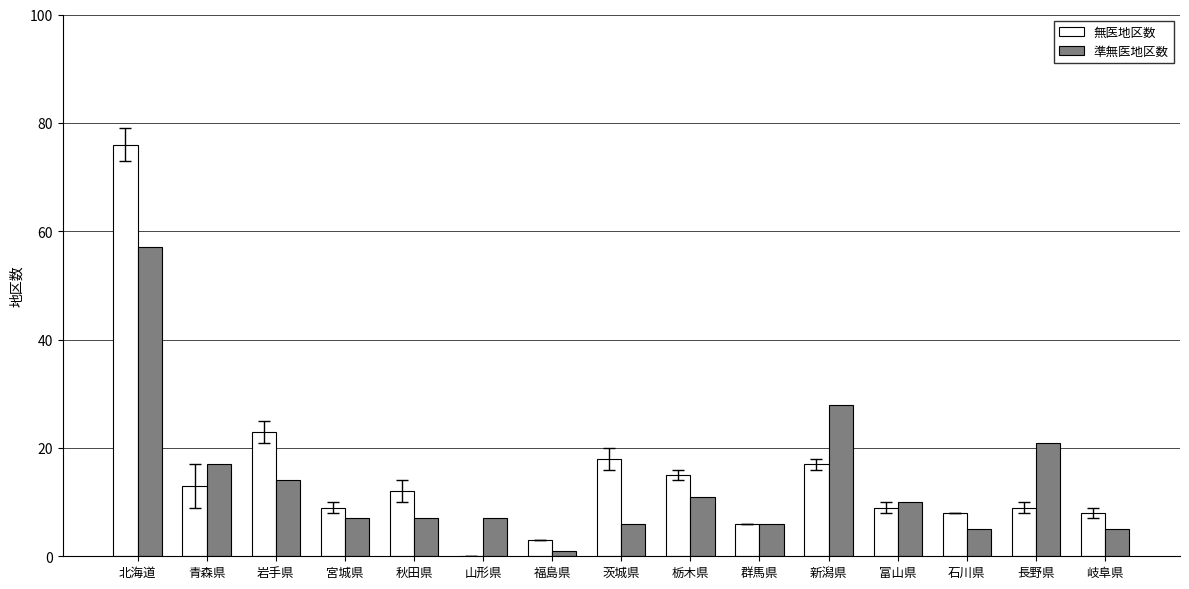

Reading right to left, transcribe all the data shown in this chart.

無医地区数: 岐阜県=8	長野県=9	石川県=8	富山県=9	新潟県=17	群馬県=6	栃木県=15	茨城県=18	福島県=3	山形県=0	秋田県=12	宮城県=9	岩手県=23	青森県=13	北海道=76
準無医地区数: 岐阜県=5	長野県=21	石川県=5	富山県=10	新潟県=28	群馬県=6	栃木県=11	茨城県=6	福島県=1	山形県=7	秋田県=7	宮城県=7	岩手県=14	青森県=17	北海道=57